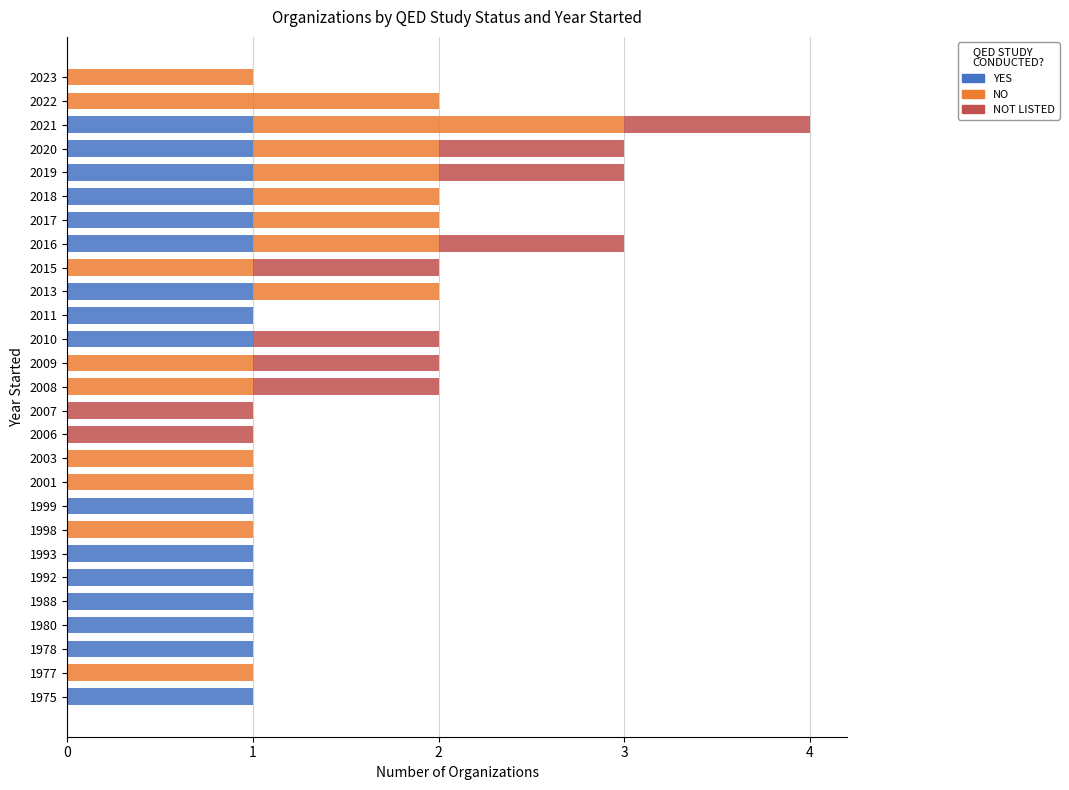

At which category is the sum across all series the highest?

2021